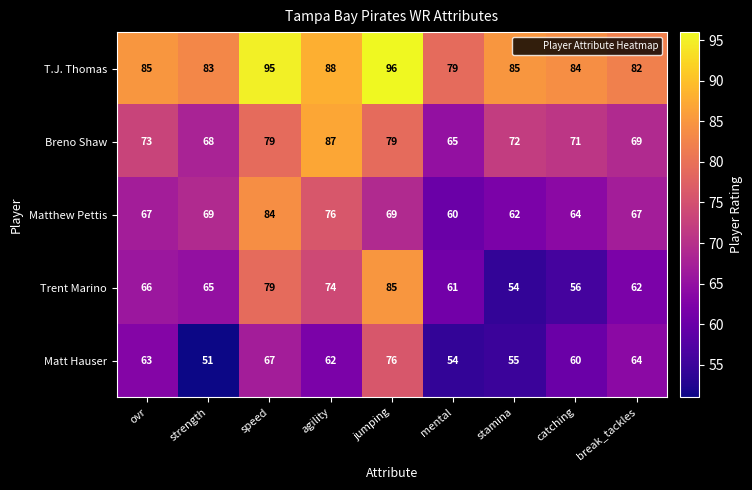

Count the number of categories in the chart.

9